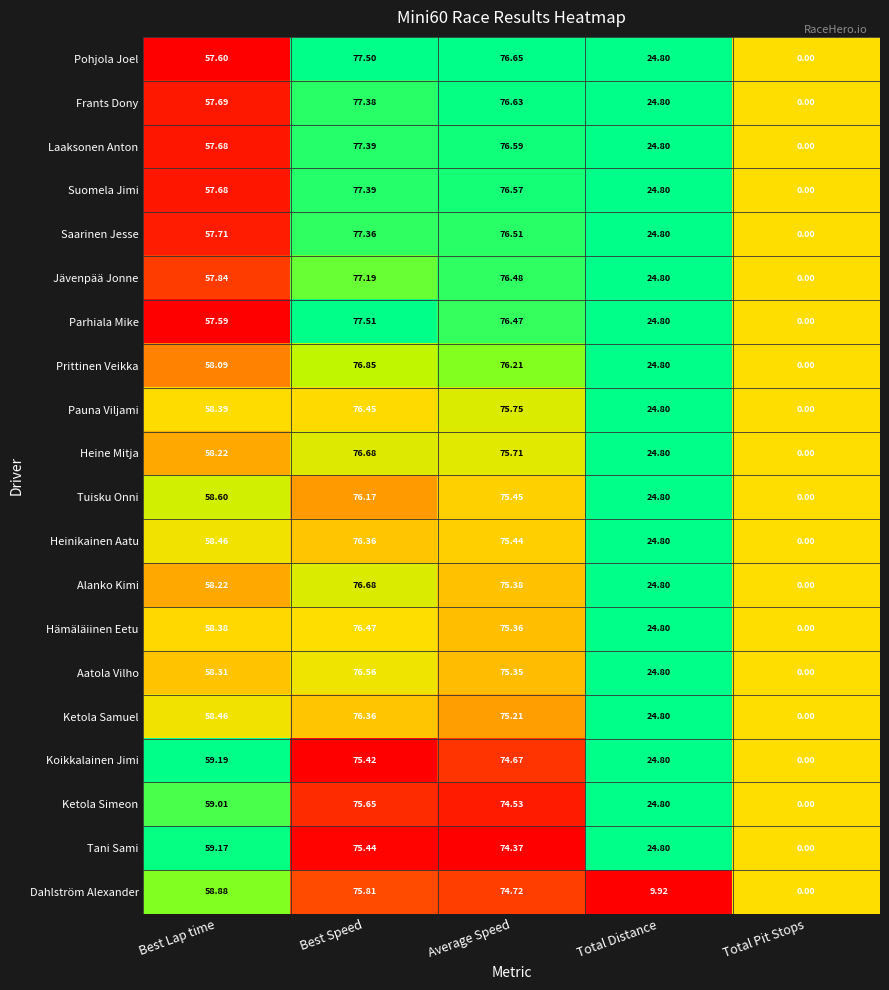

Which label corresponds to the smallest value in the chart?

Total Pit Stops